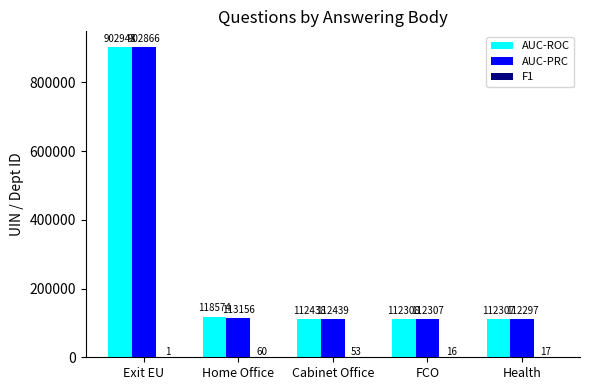

Are the bars horizontal?

No